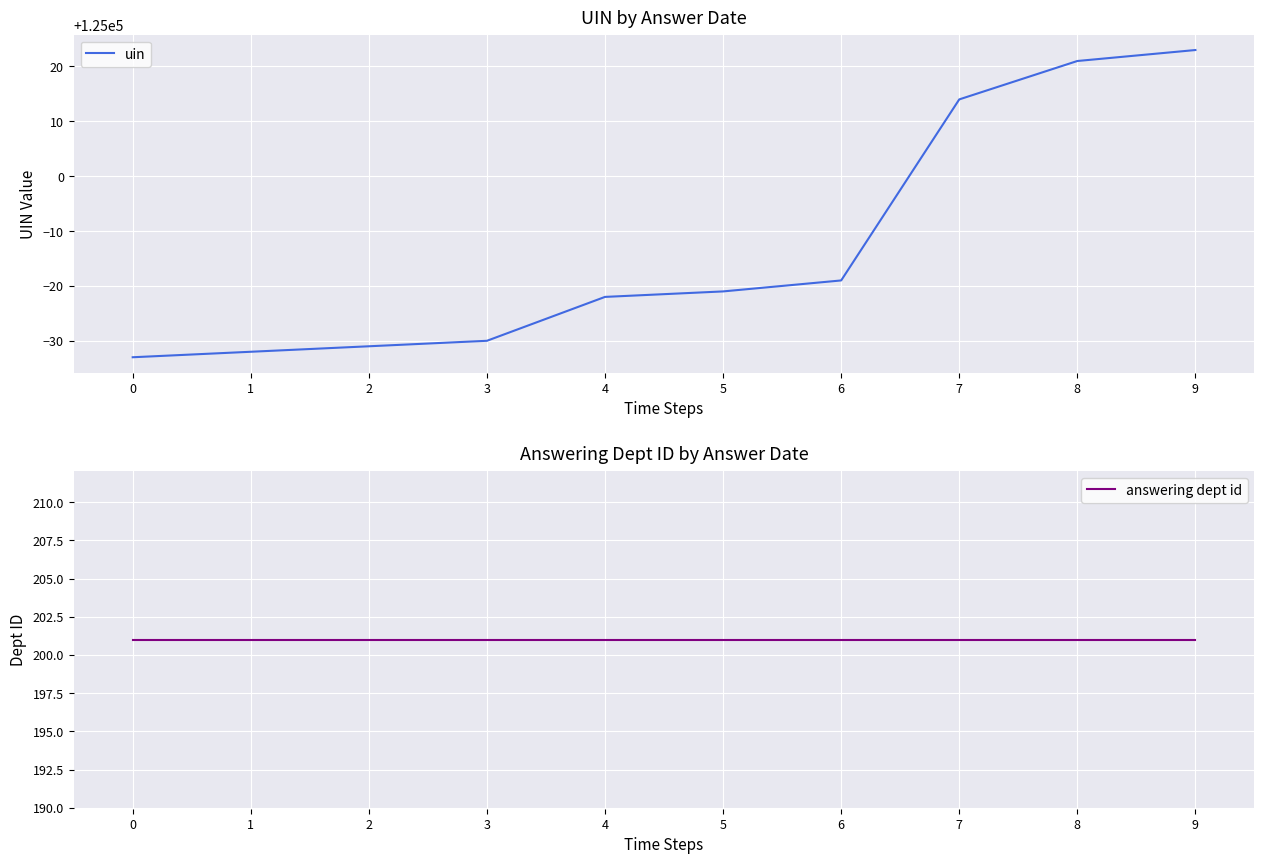

Which series has the largest total across all categories?

uin